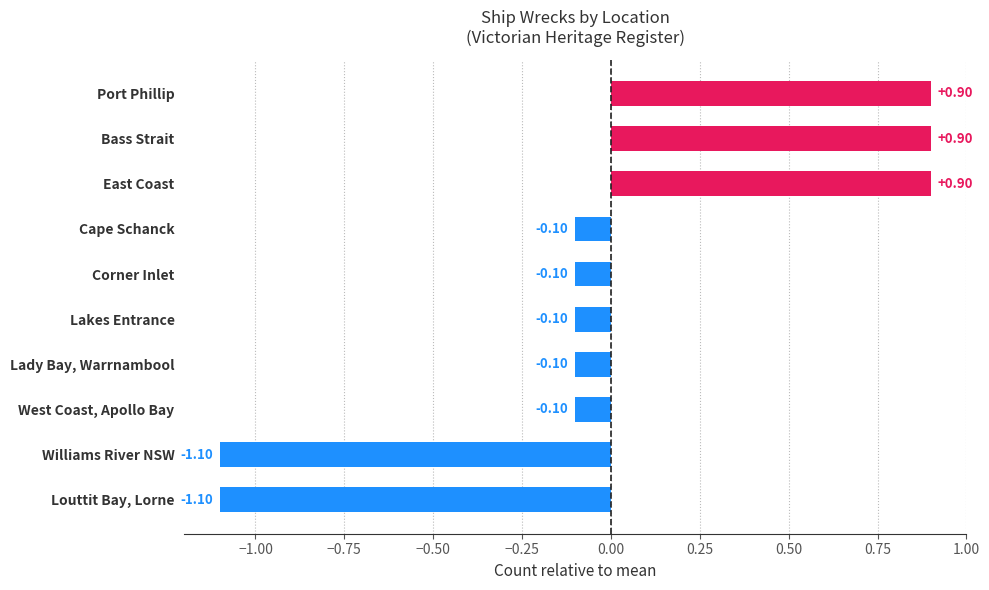

Does the chart contain any negative values?

Yes